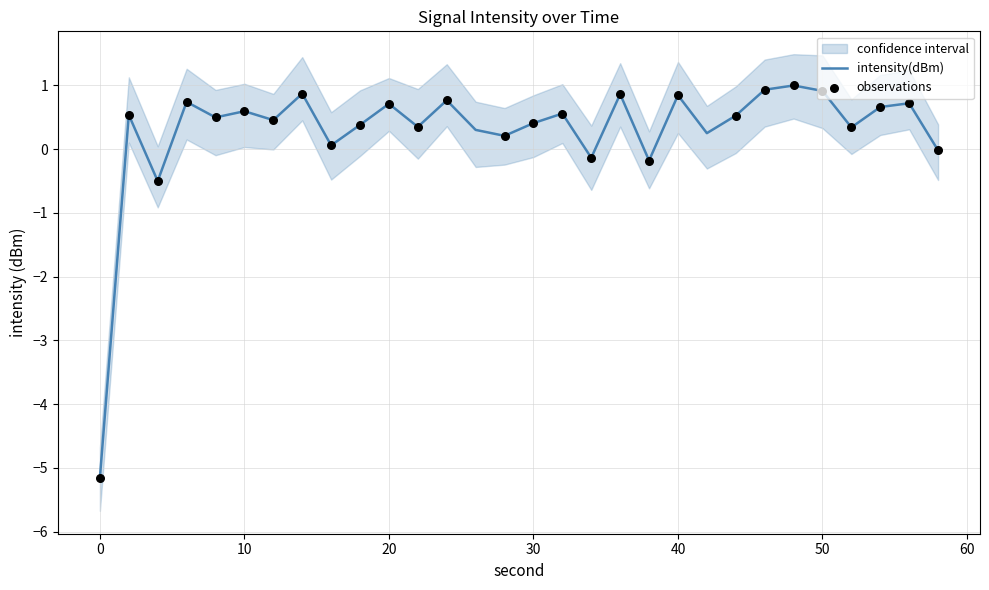

What is the change in value from 18 to 44?

+0.1